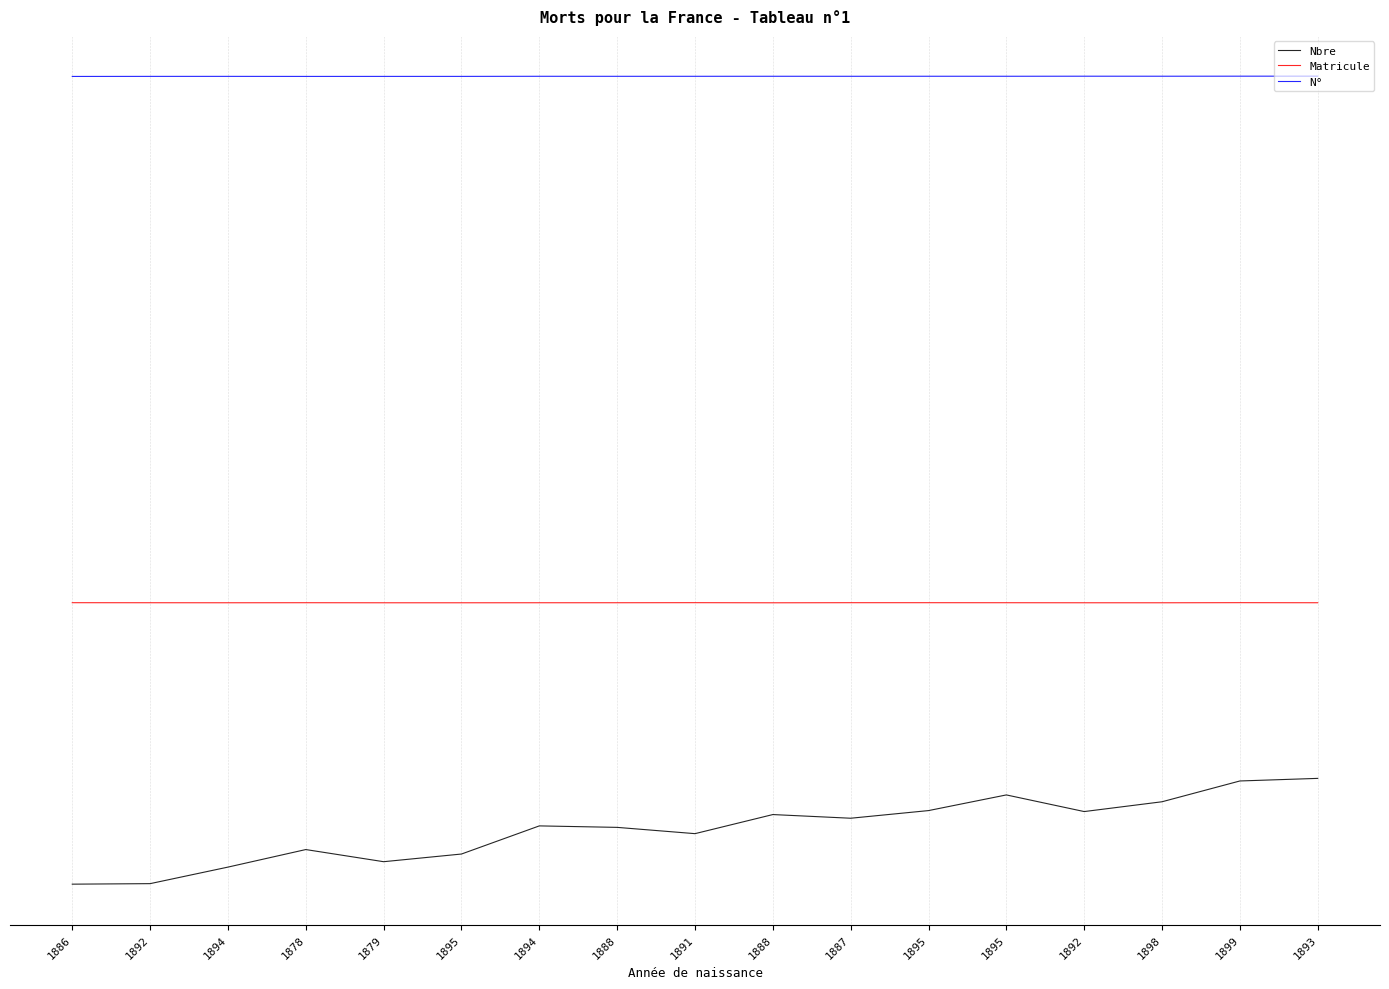

At which category is the sum across all series the highest?

1893